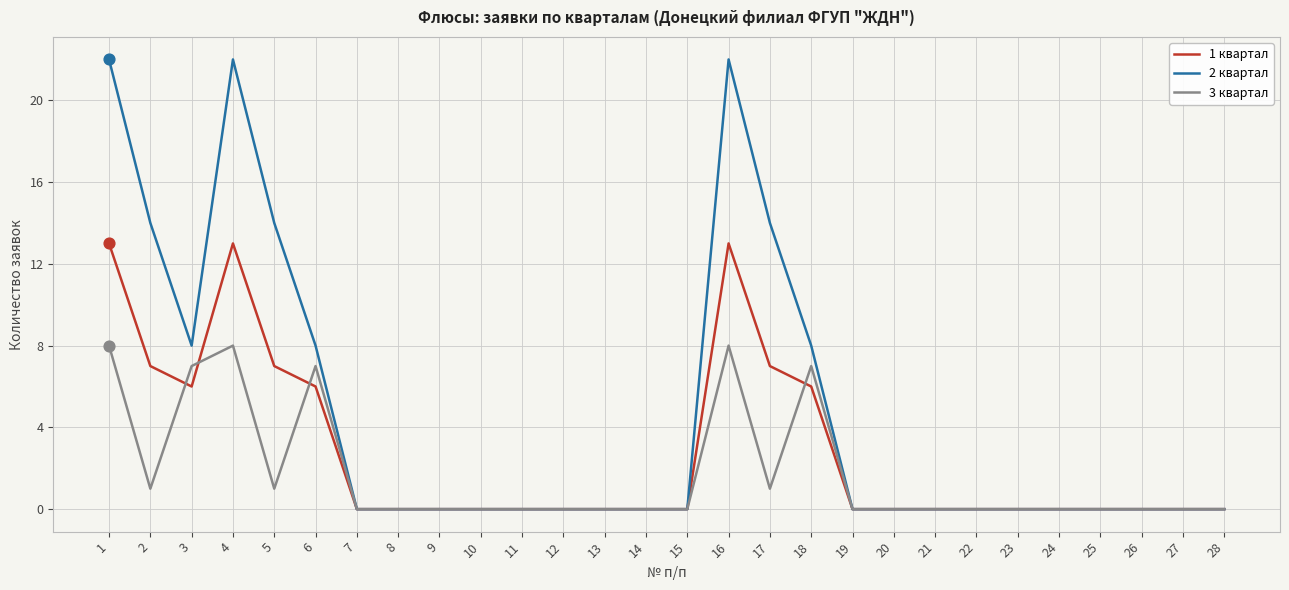

What are all the series names shown in the legend?

1 квартал, 2 квартал, 3 квартал